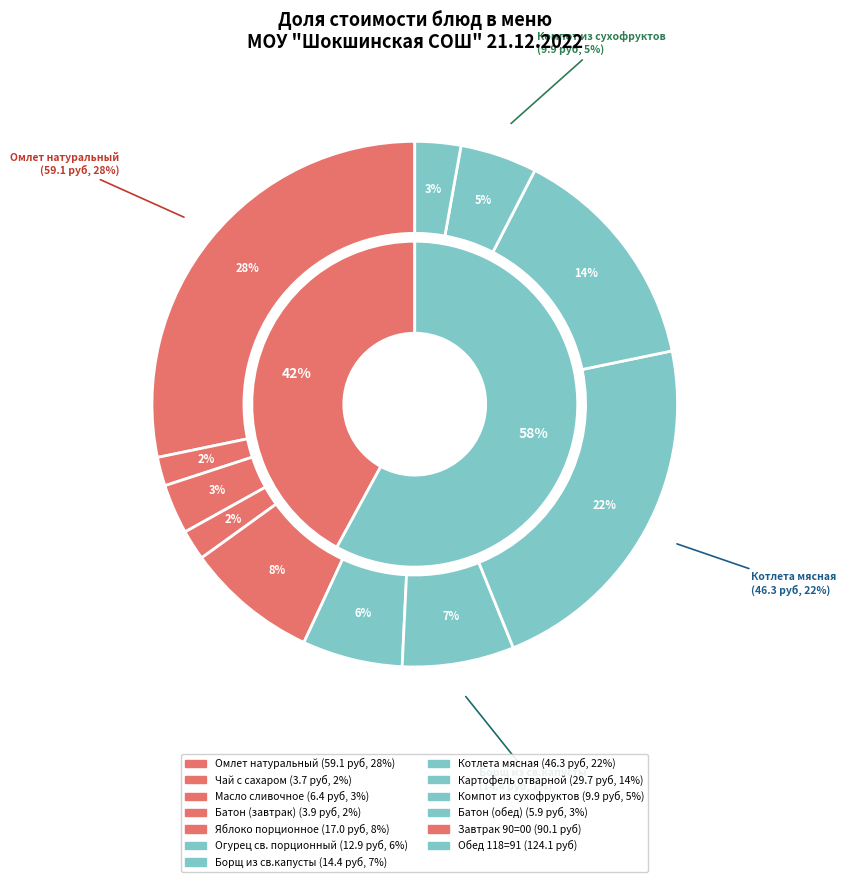

Does any single category account for the majority?

No